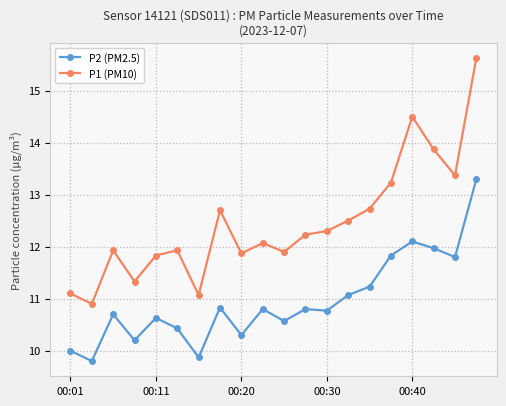

What is the value of the P1 (PM10) point at the 20th from the left?

15.6